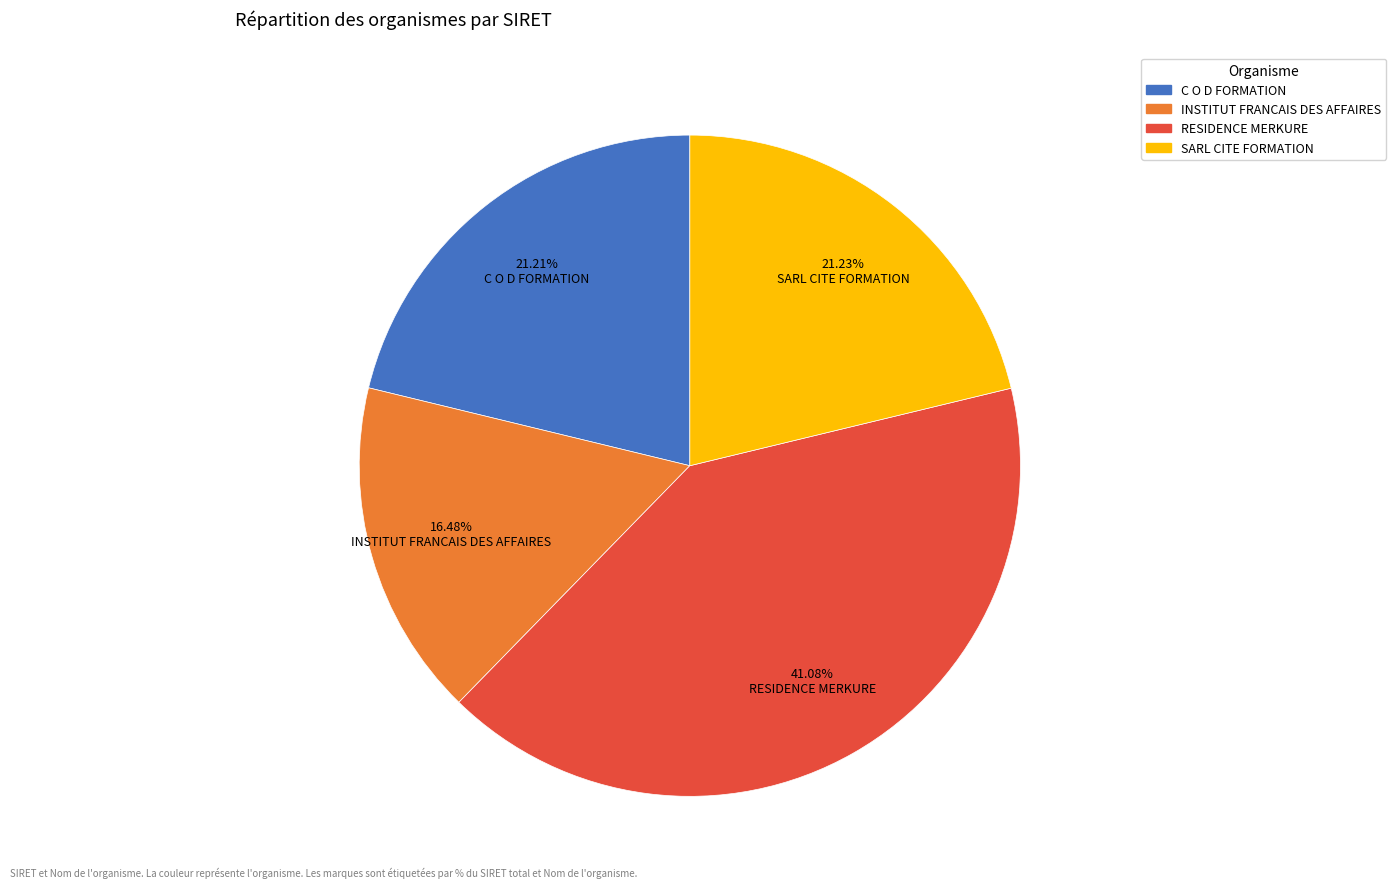

To the nearest percent, what portion does INSTITUT FRANCAIS DES AFFAIRES represent?

16%